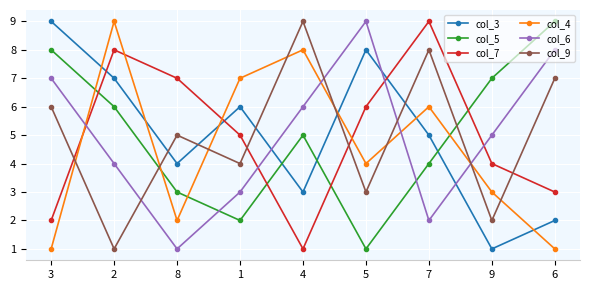

What is the difference between the maximum and minimum values in the col_4 series?

8